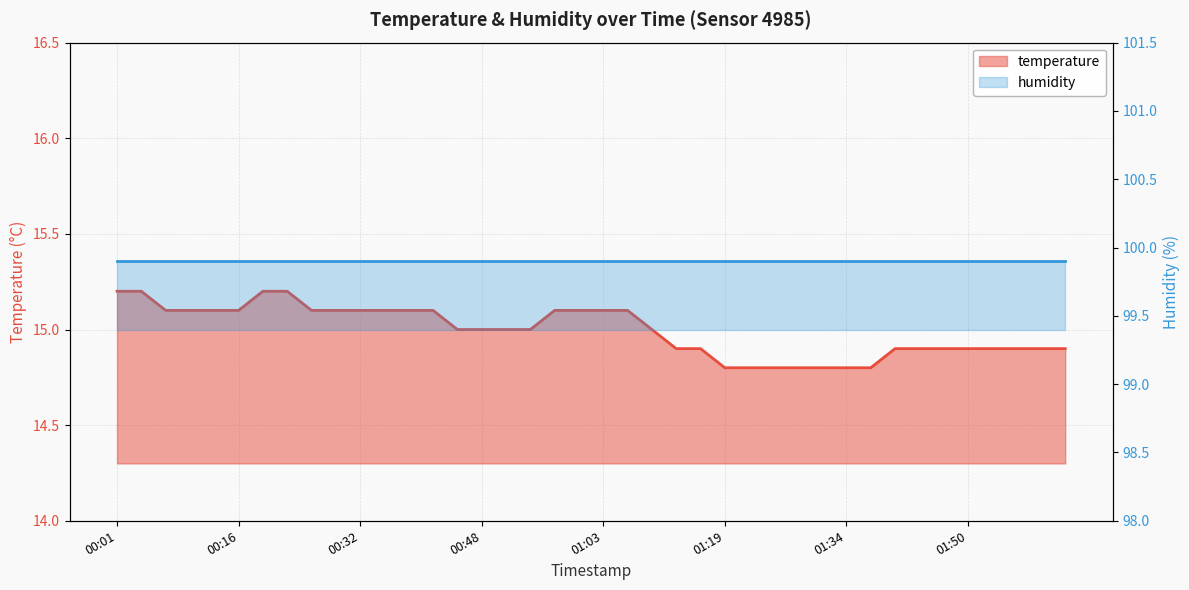

Reading right to left, transcribe all the data shown in this chart.

14.9	14.9	14.9	14.9	14.9	14.9	14.9	14.9	14.8	14.8	14.8	14.8	14.8	14.8	14.8	14.9	14.9	15.0	15.1	15.1	15.1	15.1	15.0	15.0	15.0	15.0	15.1	15.1	15.1	15.1	15.1	15.1	15.2	15.2	15.1	15.1	15.1	15.1	15.2	15.2